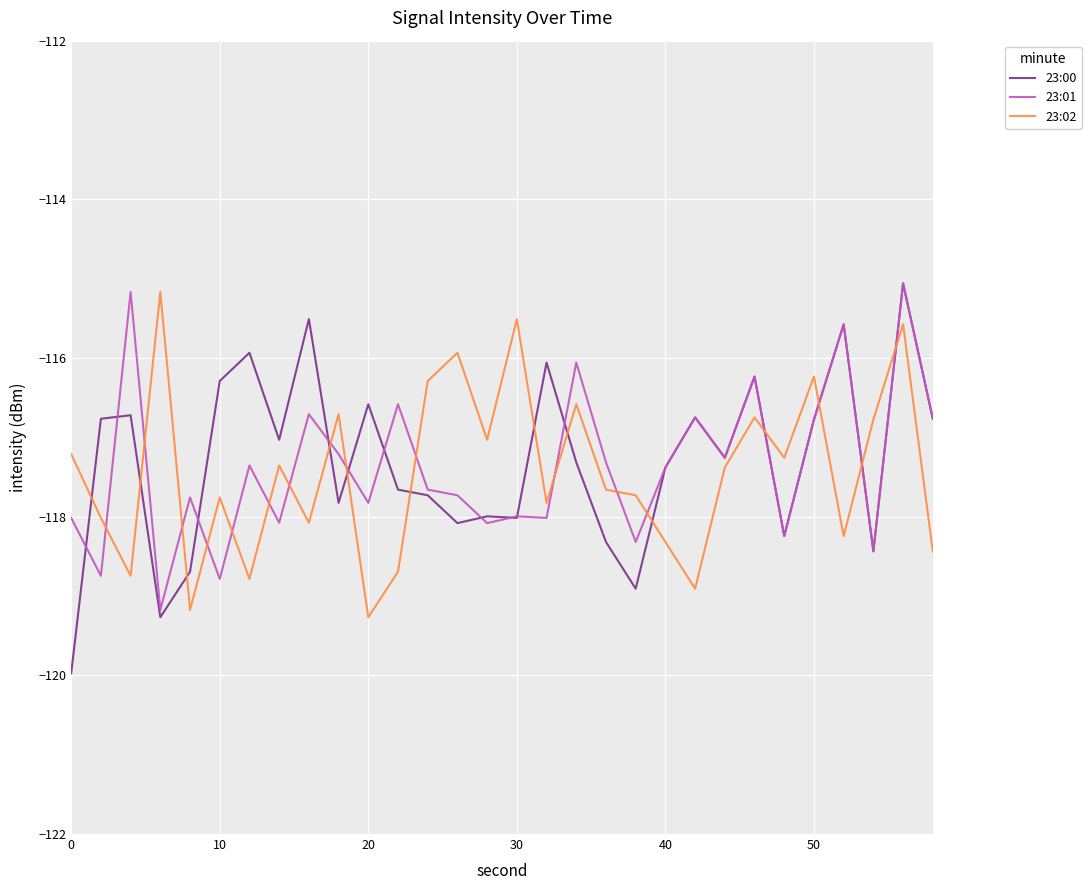

What is the smallest value displayed?

-120.0